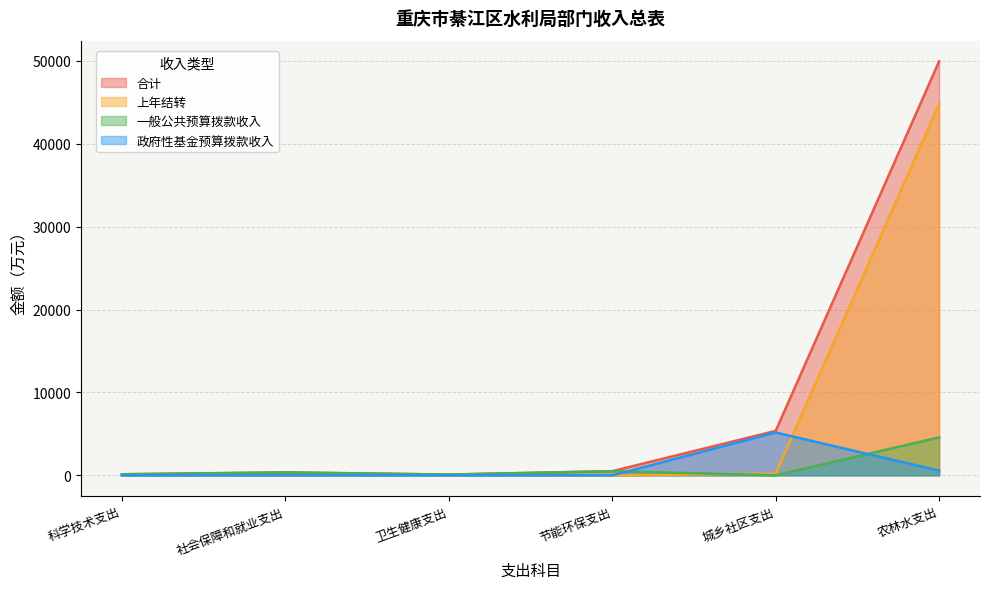

How many values in 上年结转 are above zero?

2